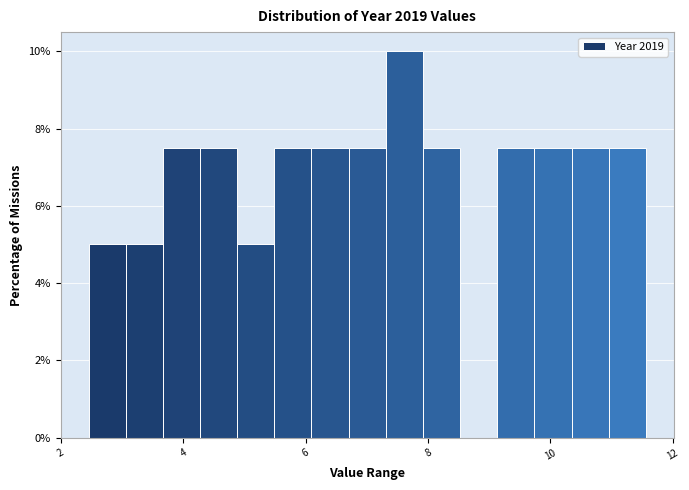

Read against the x-axis, roughly where is the centre of the tallest bar?

7.6